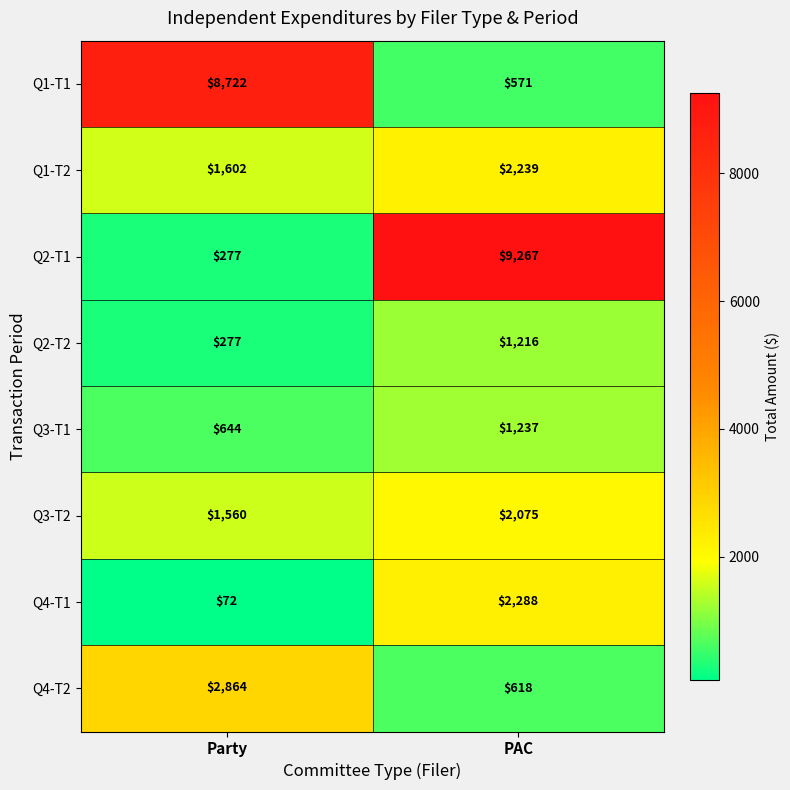

Which series changed the most between Party and PAC?

Q2-T1